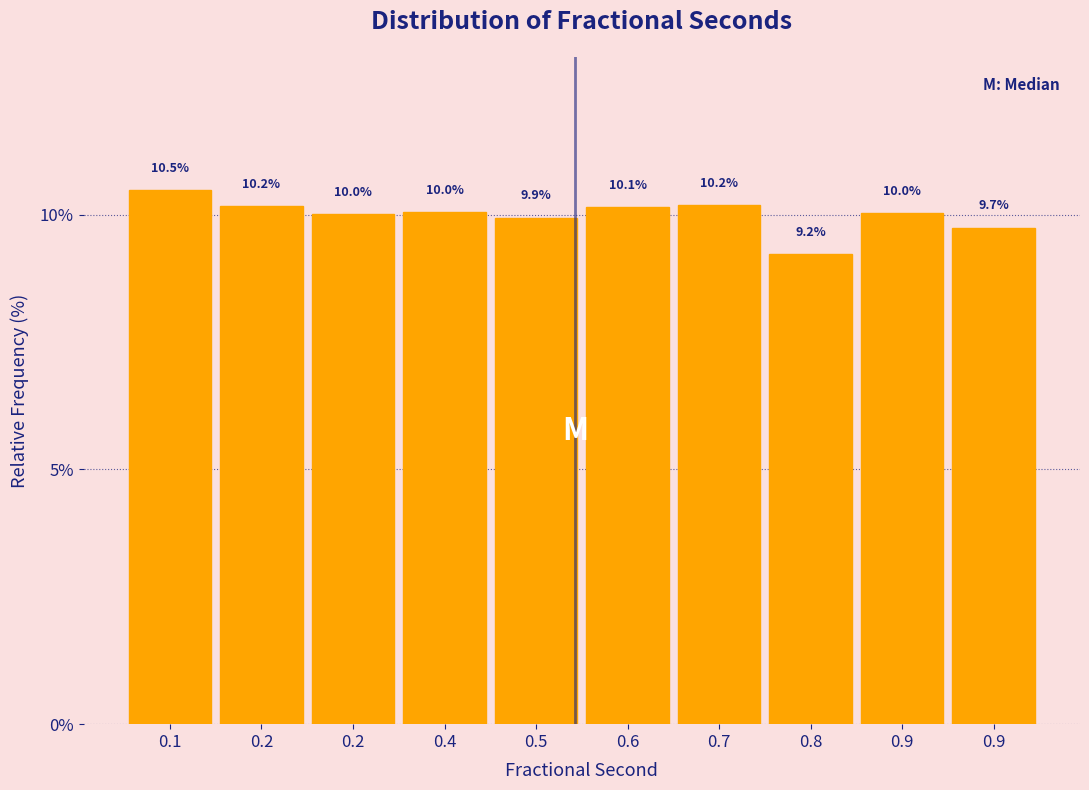

Are the bars horizontal?

No